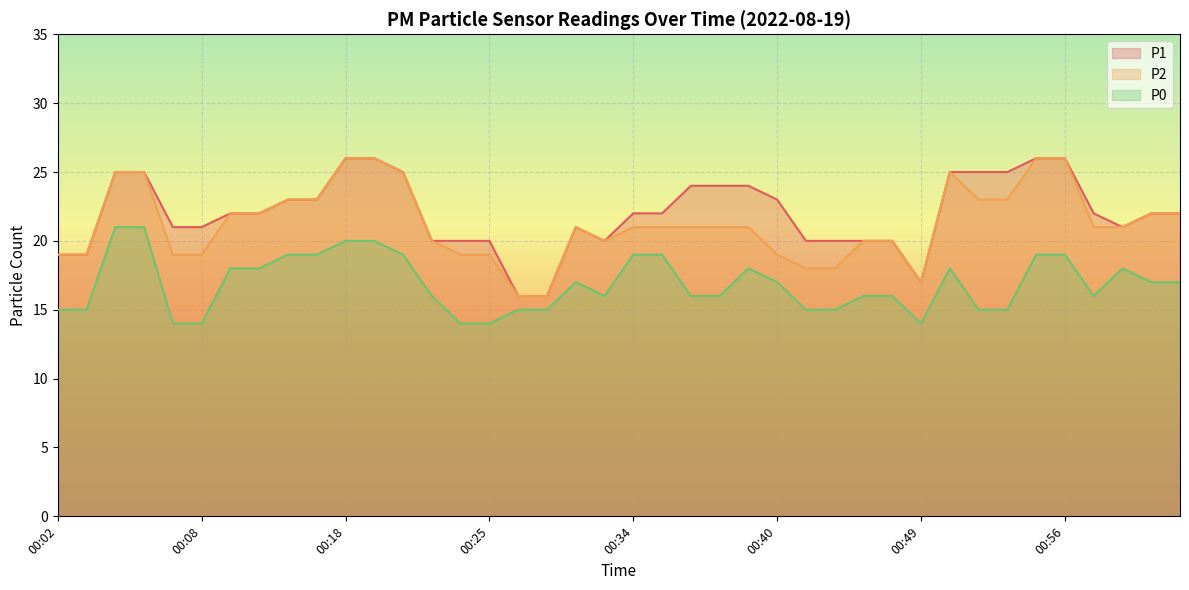

What is the spread (max minus min) of values at 00:43?

5